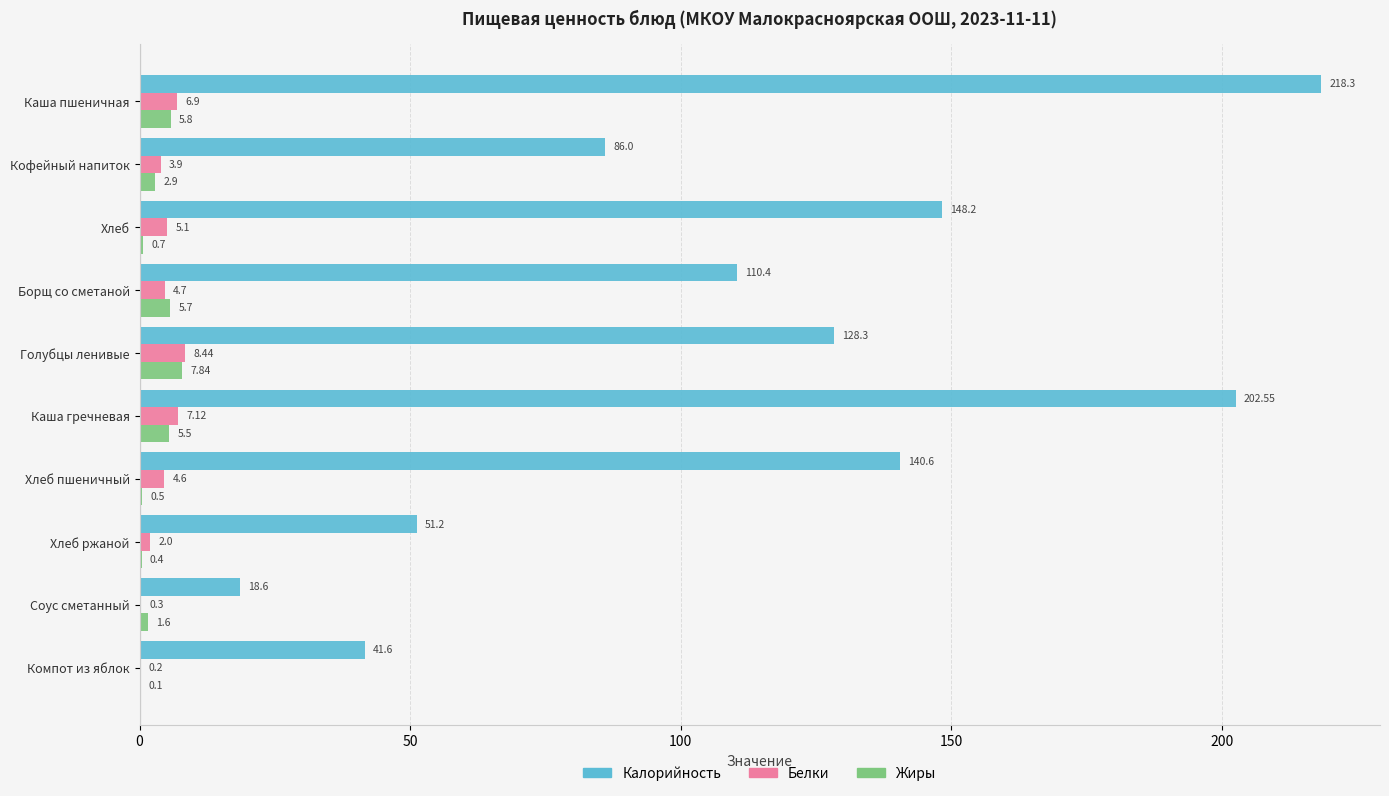

Where is Жиры nearest to the value 3?

Кофейный напиток